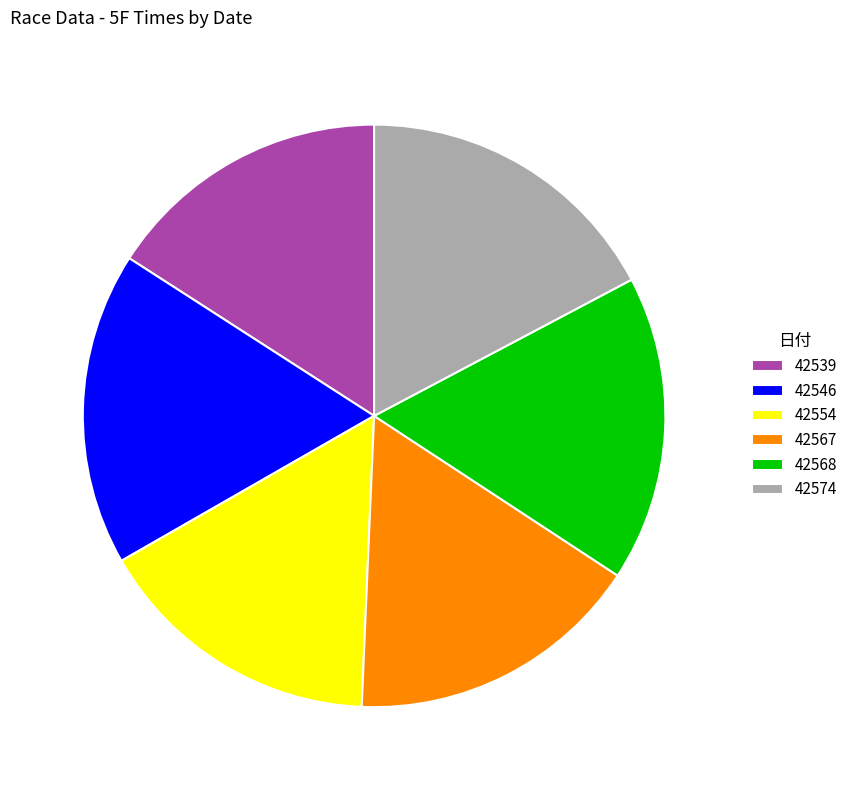

How many segments does this pie chart have?

6